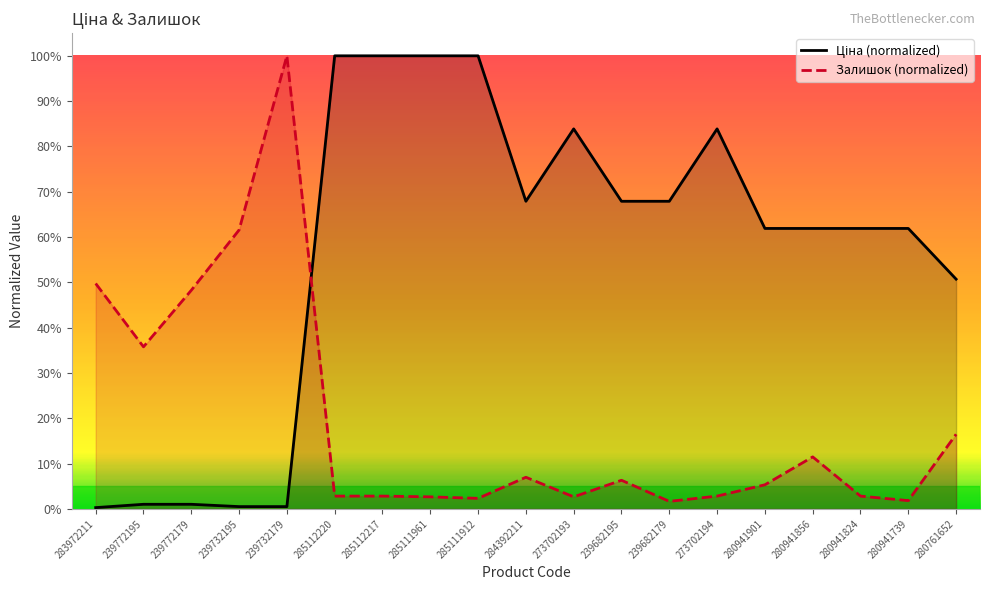

What position from the left is 285112217?

7